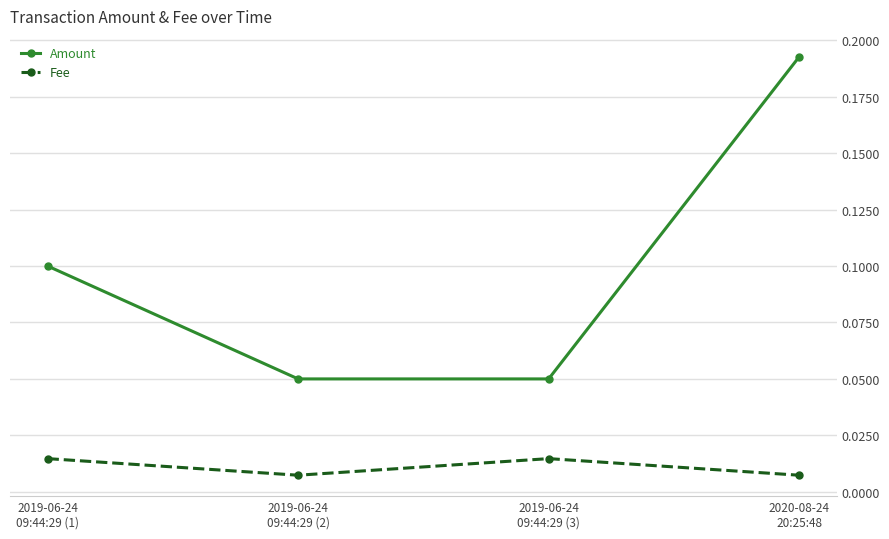

Count the Amount values in the range 0 to 1.

4